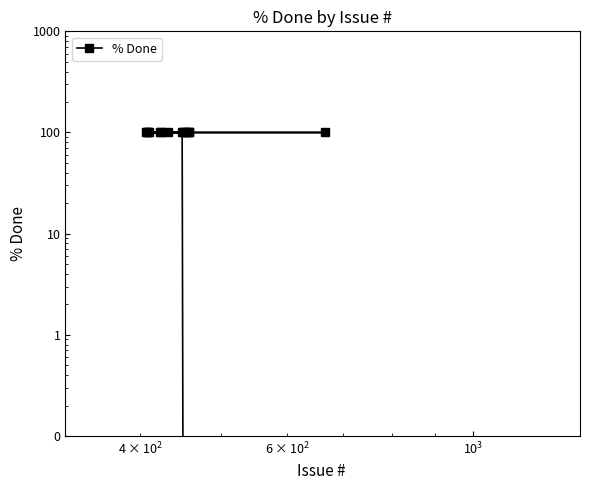

How many values are below 100?

1